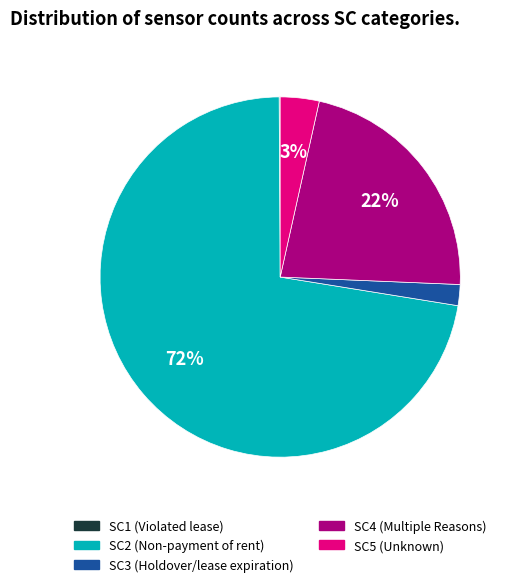

Which slice is the largest?

SC2